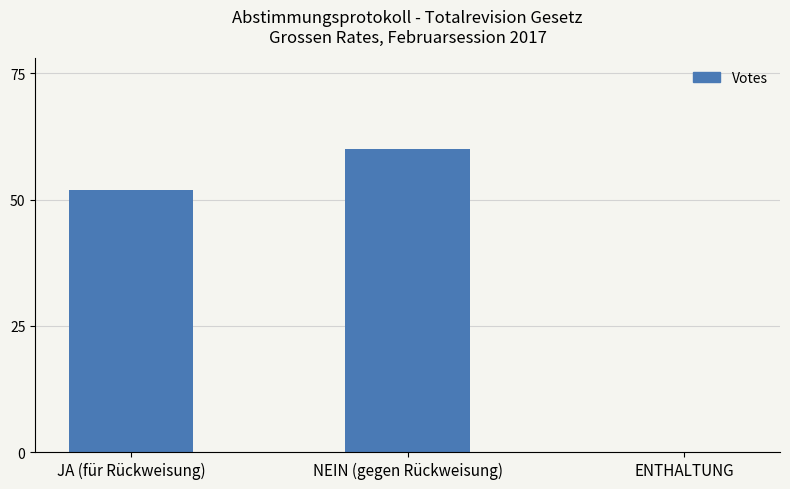

What value does the data have at NEIN (gegen Rückweisung)?

60